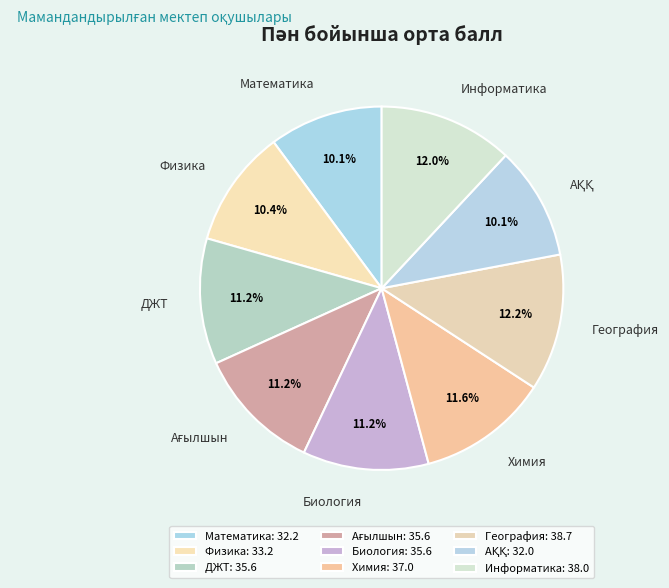

What percentage is the Биология slice, to the nearest percent?

11%